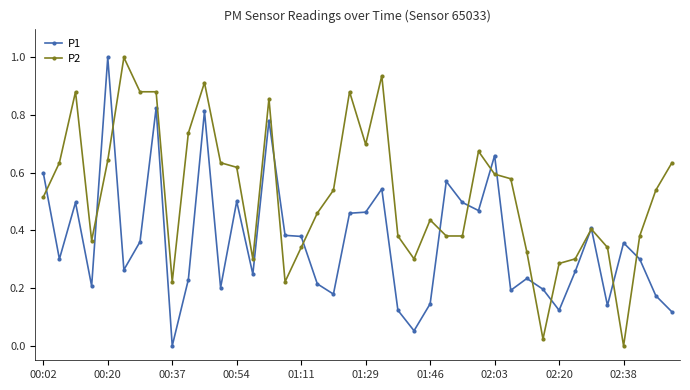

How many data points does each series have?

40